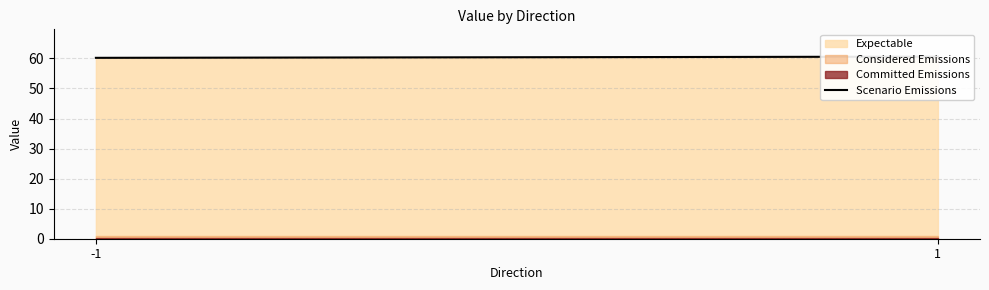

At which category does the chart reach its peak across all series?

1